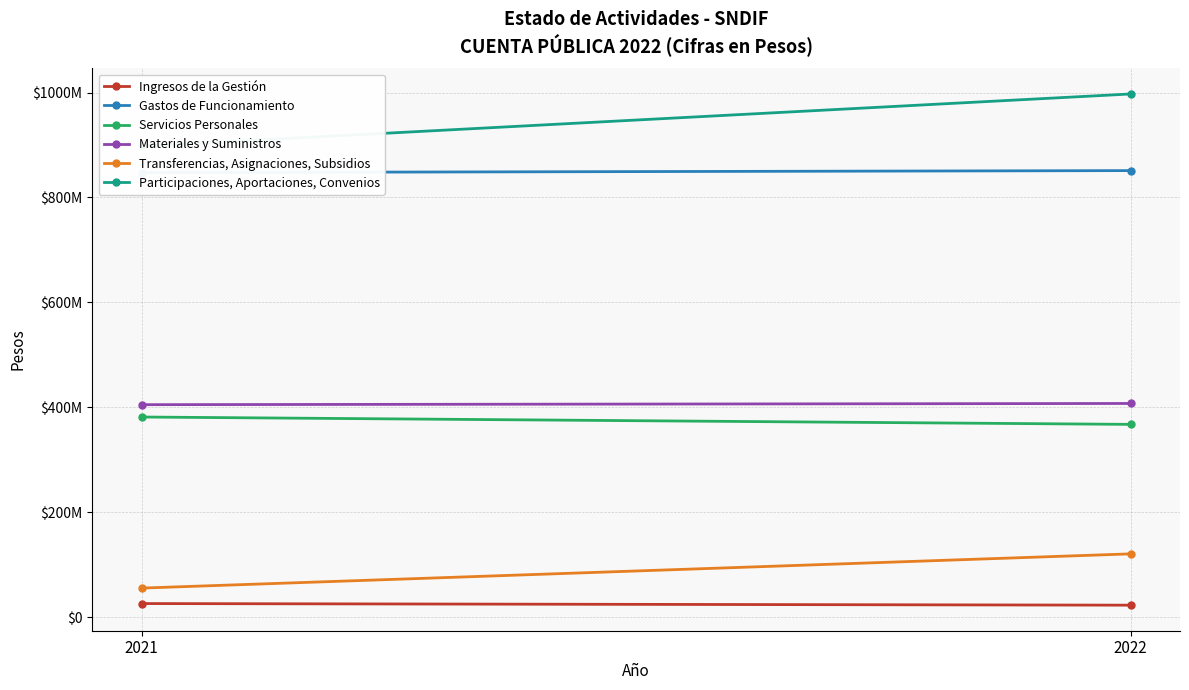

What is the value of the Participaciones, Aportaciones, Convenios point at the 1st from the left?

897861339